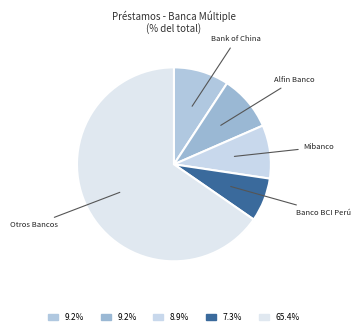

Is the sum of Mibanco and Otros Bancos greater than half?

Yes